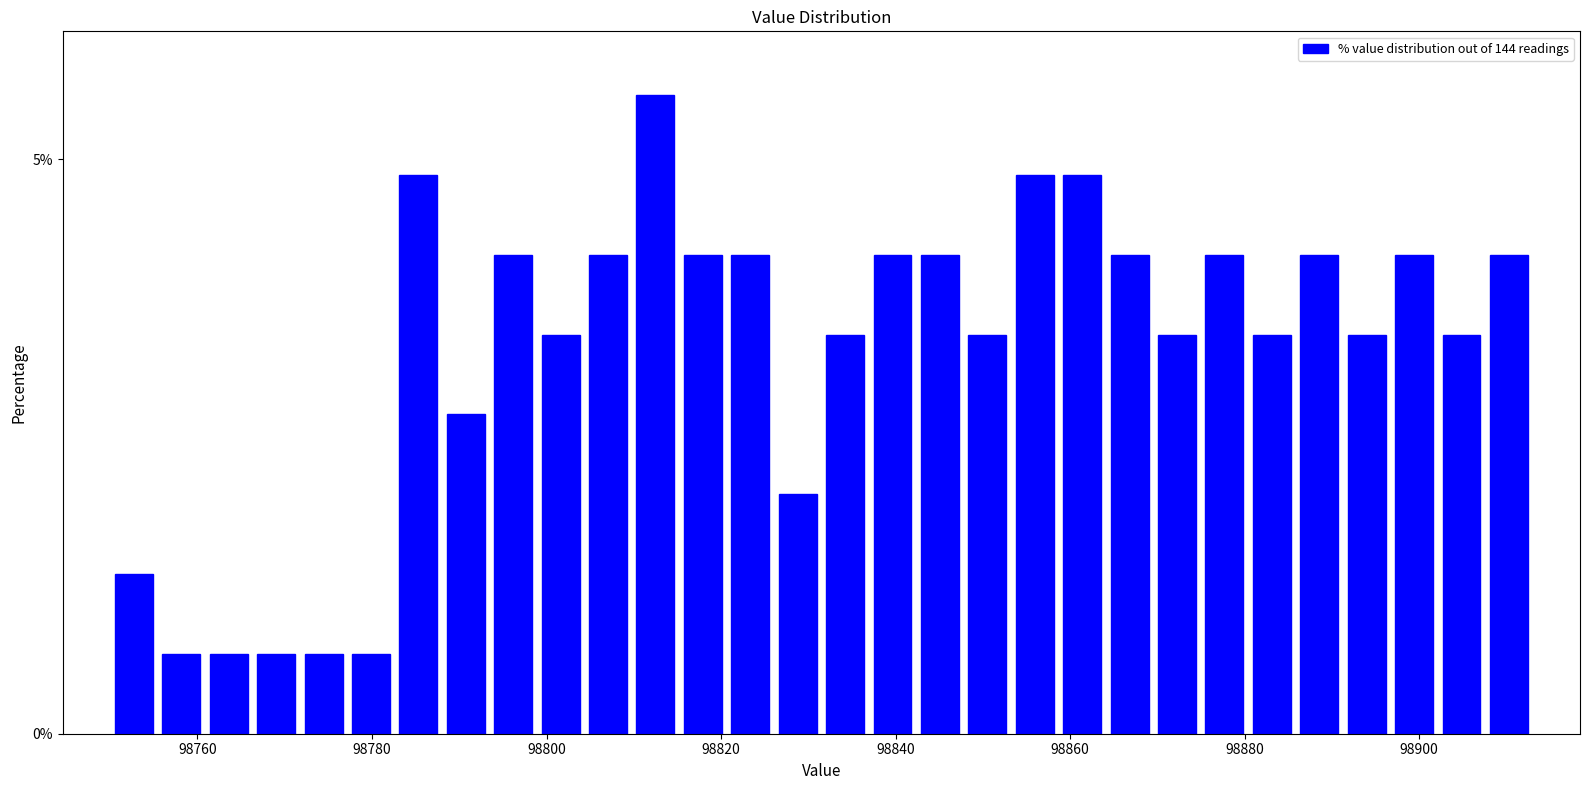

Read against the x-axis, roughly where is the centre of the tallest bar?

98812